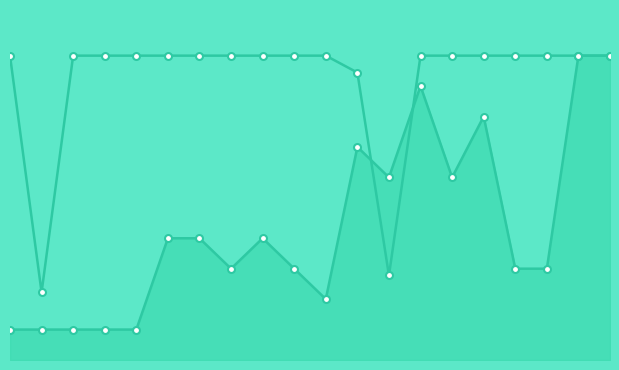

How many distinct data groups are displayed?

2